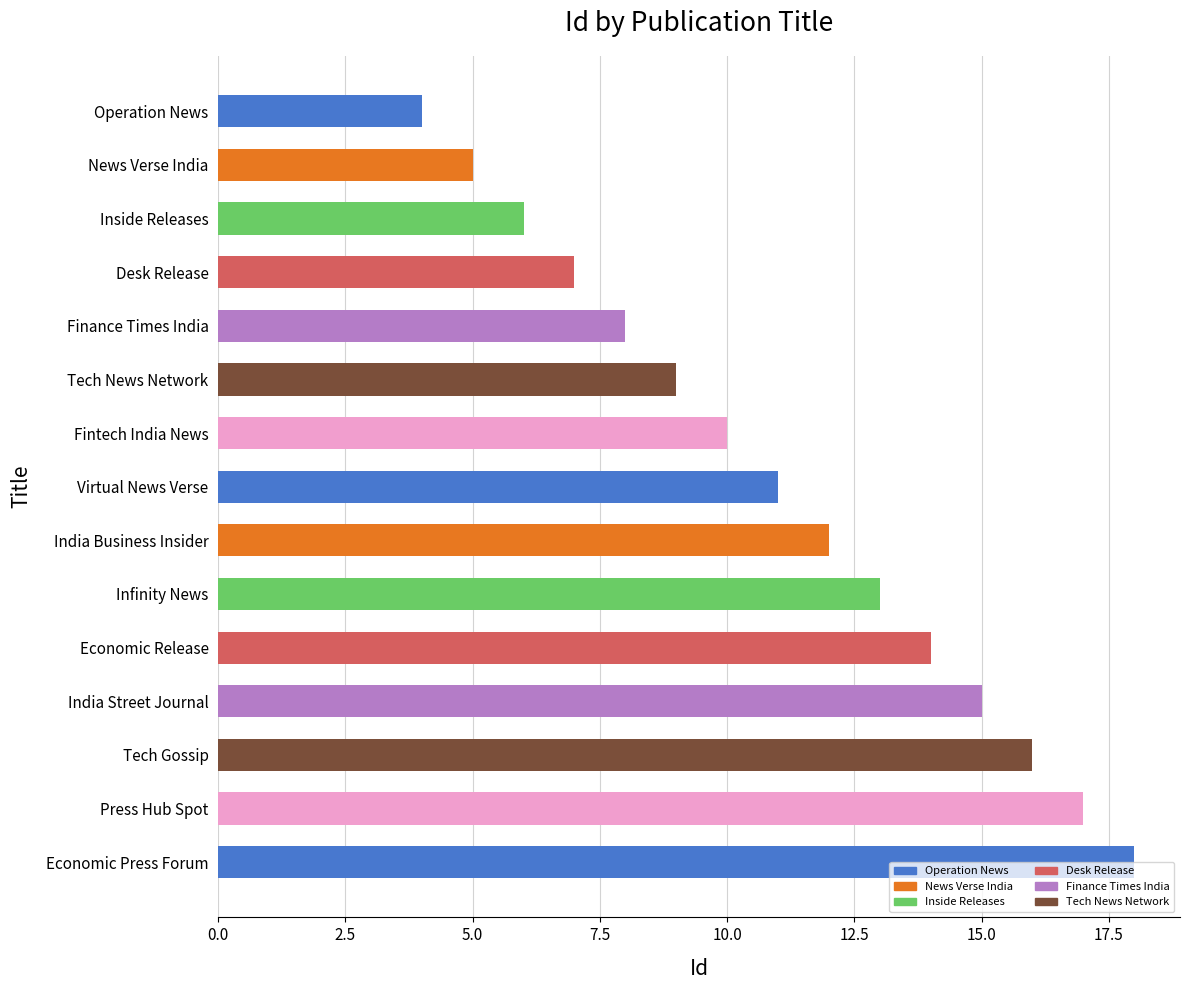

The chart shows a value of 3 at Fintech India News. True or false?

False